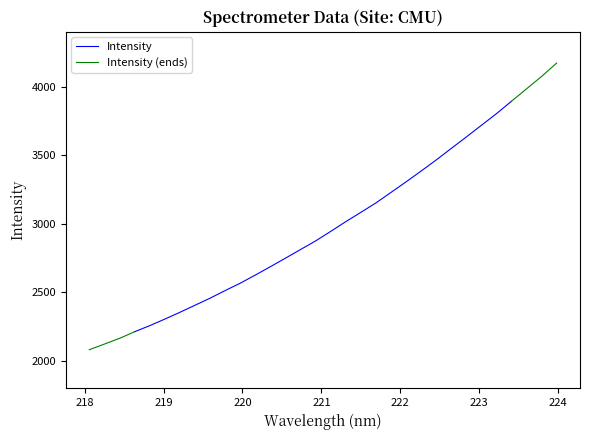

What is the change in value from 219.589 to 223.2172?

+1345.2